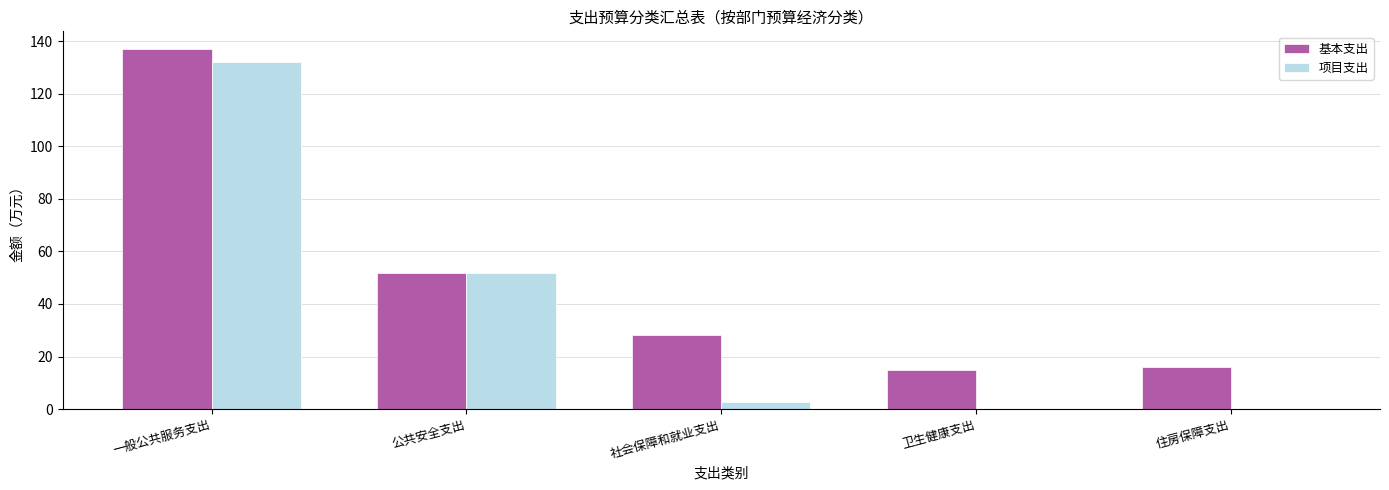

What are all the series names shown in the legend?

基本支出, 项目支出